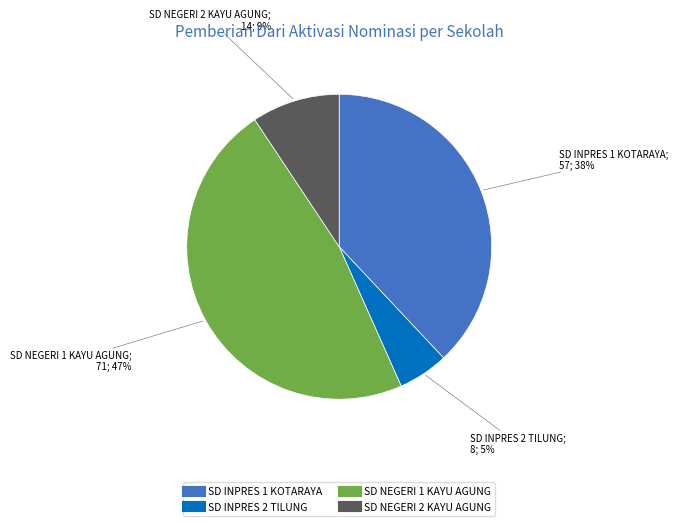

Is there a majority slice in this chart?

No